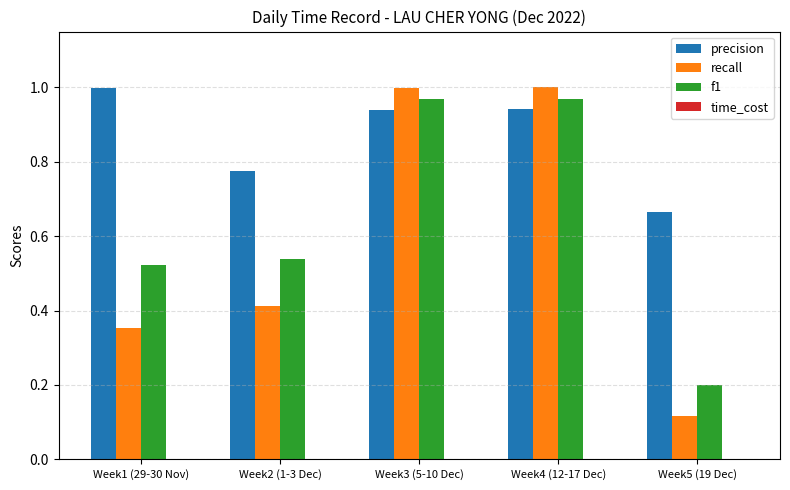

How many bars are there in total?

15